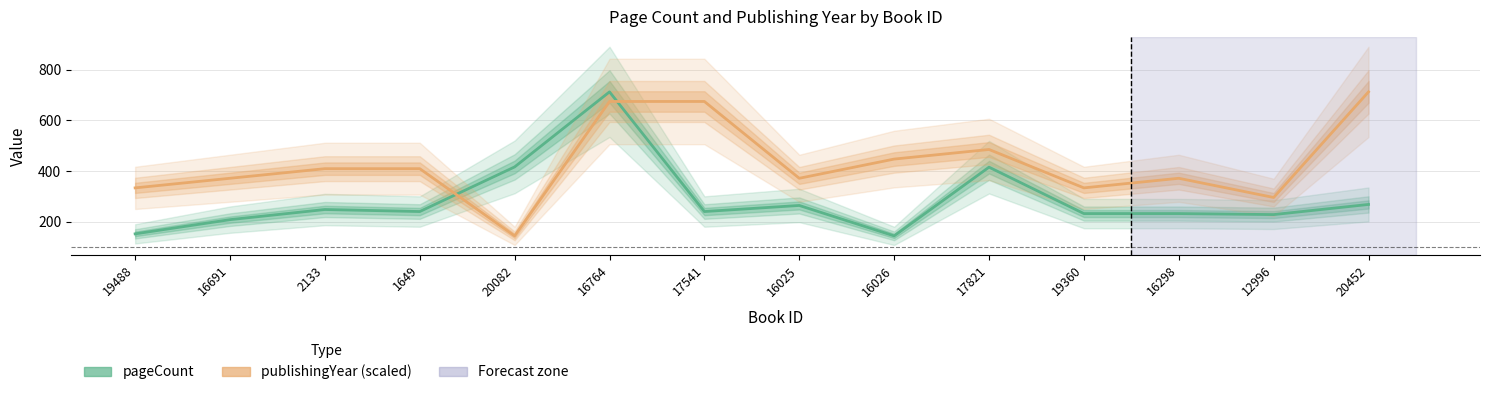

Between 16764 and 17541, which series saw the biggest shift?

pageCount